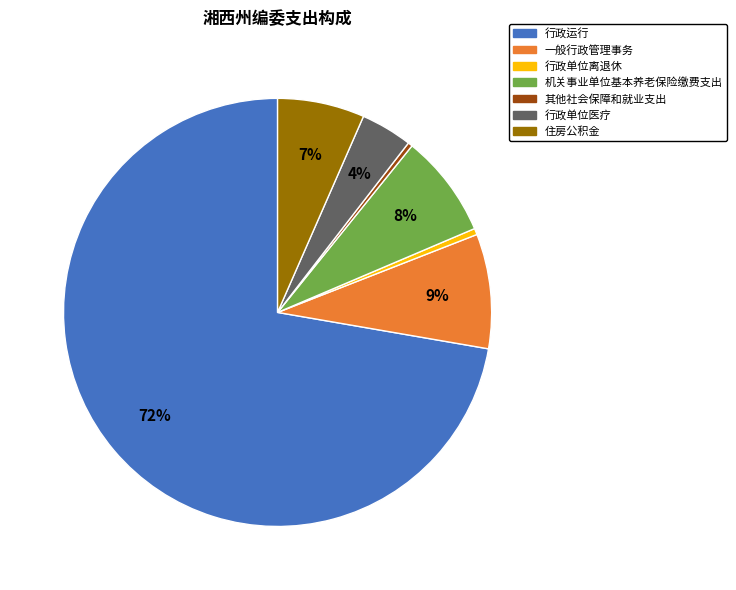

What is the ratio of the value at 一般行政管理事务 to the value at 住房公积金?

1.3